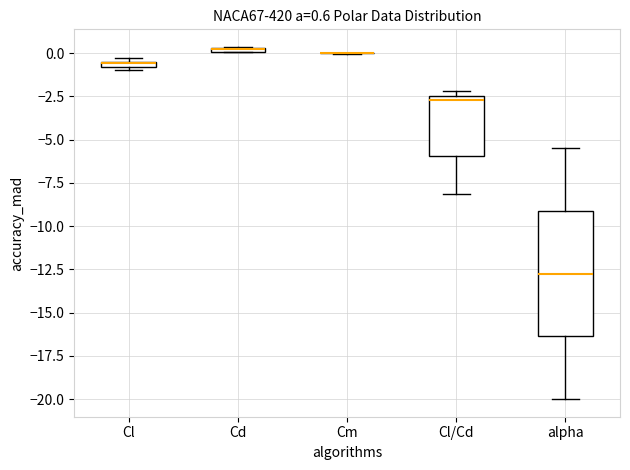

Which box is the tallest, from its lower edge to its upper edge?

alpha